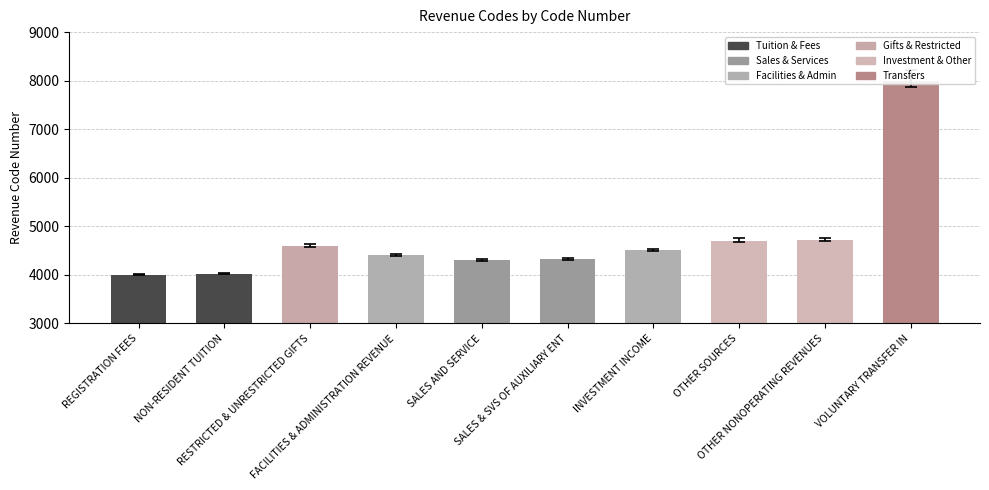

What is the smallest value displayed?

4004